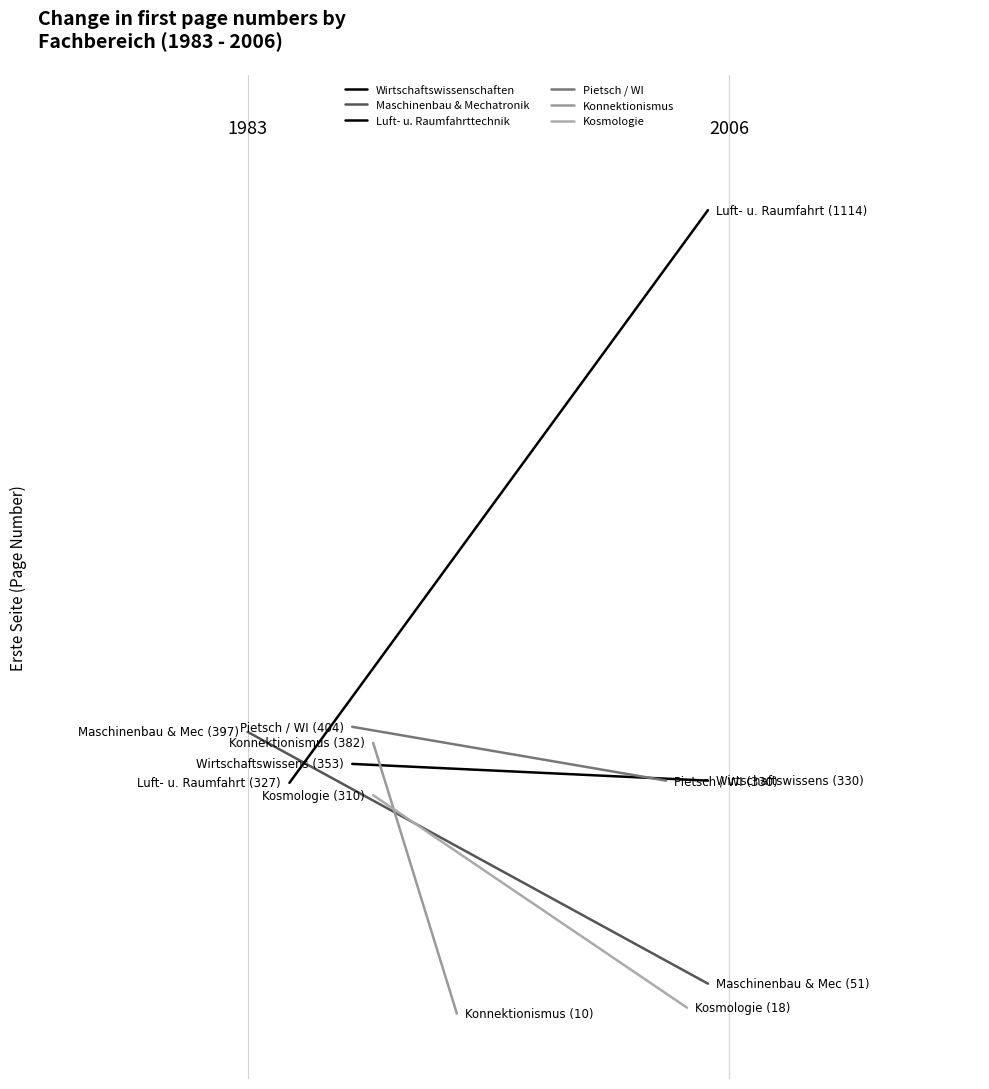

At how many categories does at least one series exceed 926?

1